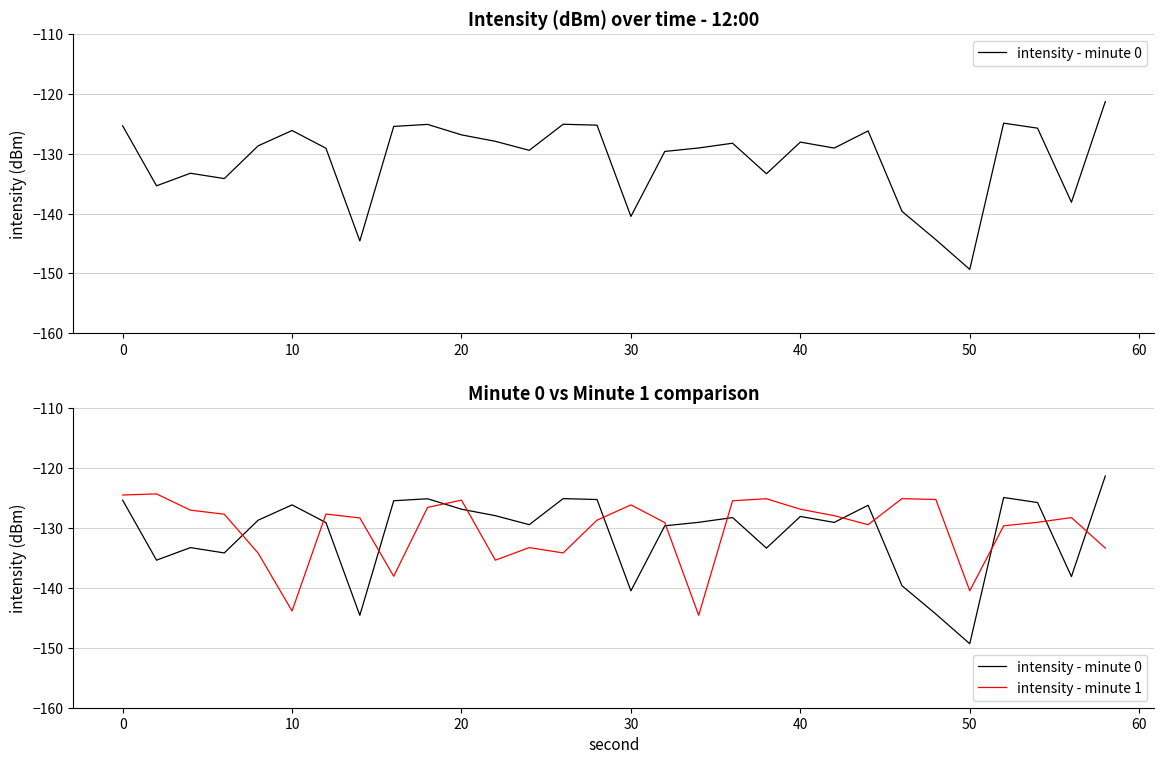

What is the value of the intensity - minute 0 point at the 25th from the left?

-144.4